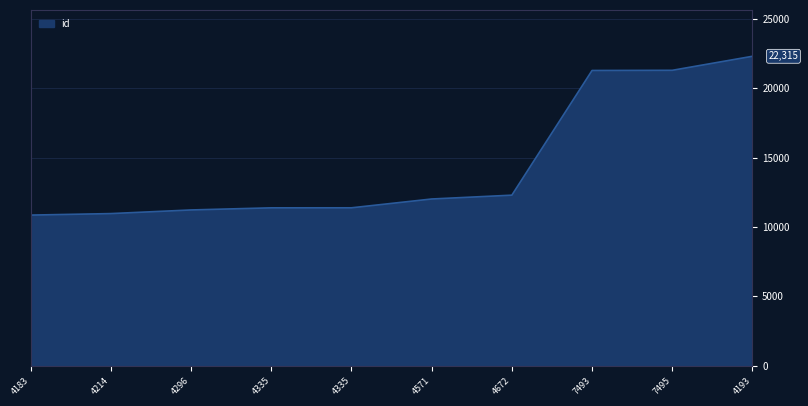

How many lines are shown in the chart?

1